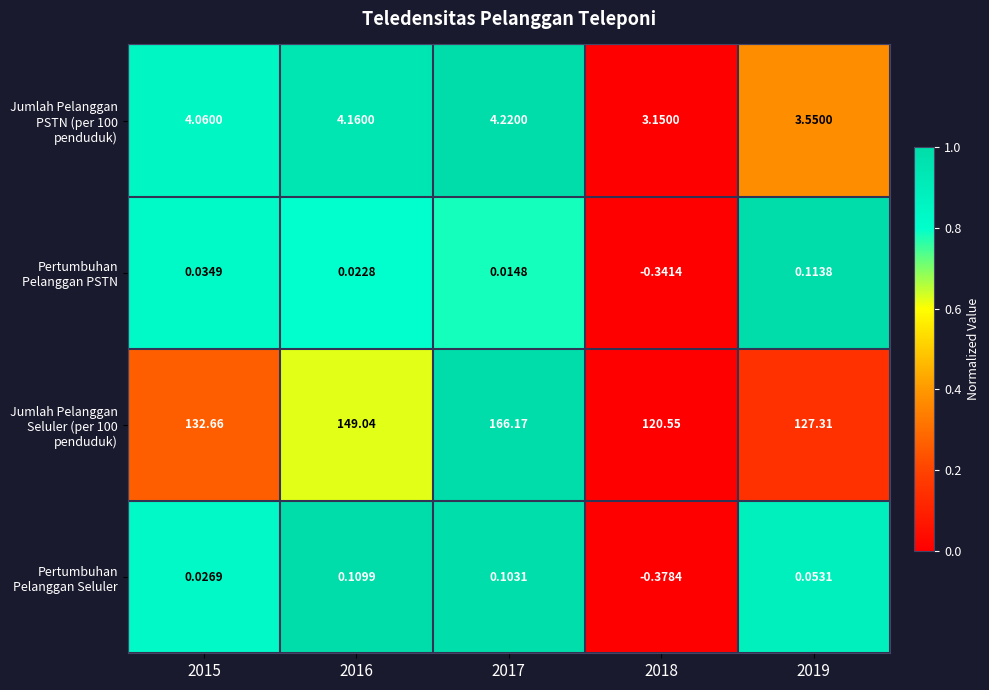

How many categories are shown in the chart?

5